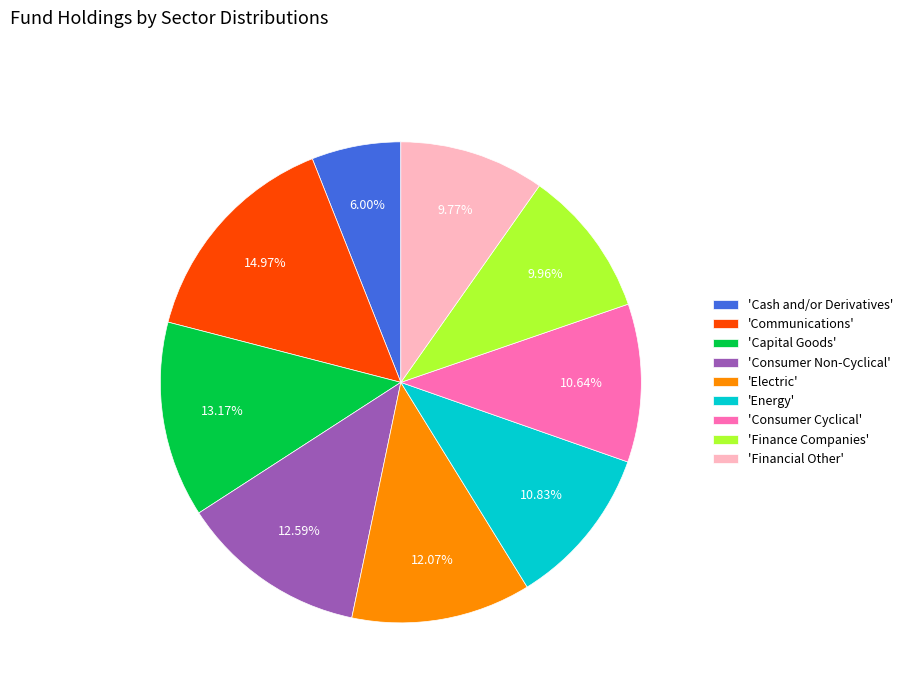

Is there a majority slice in this chart?

No